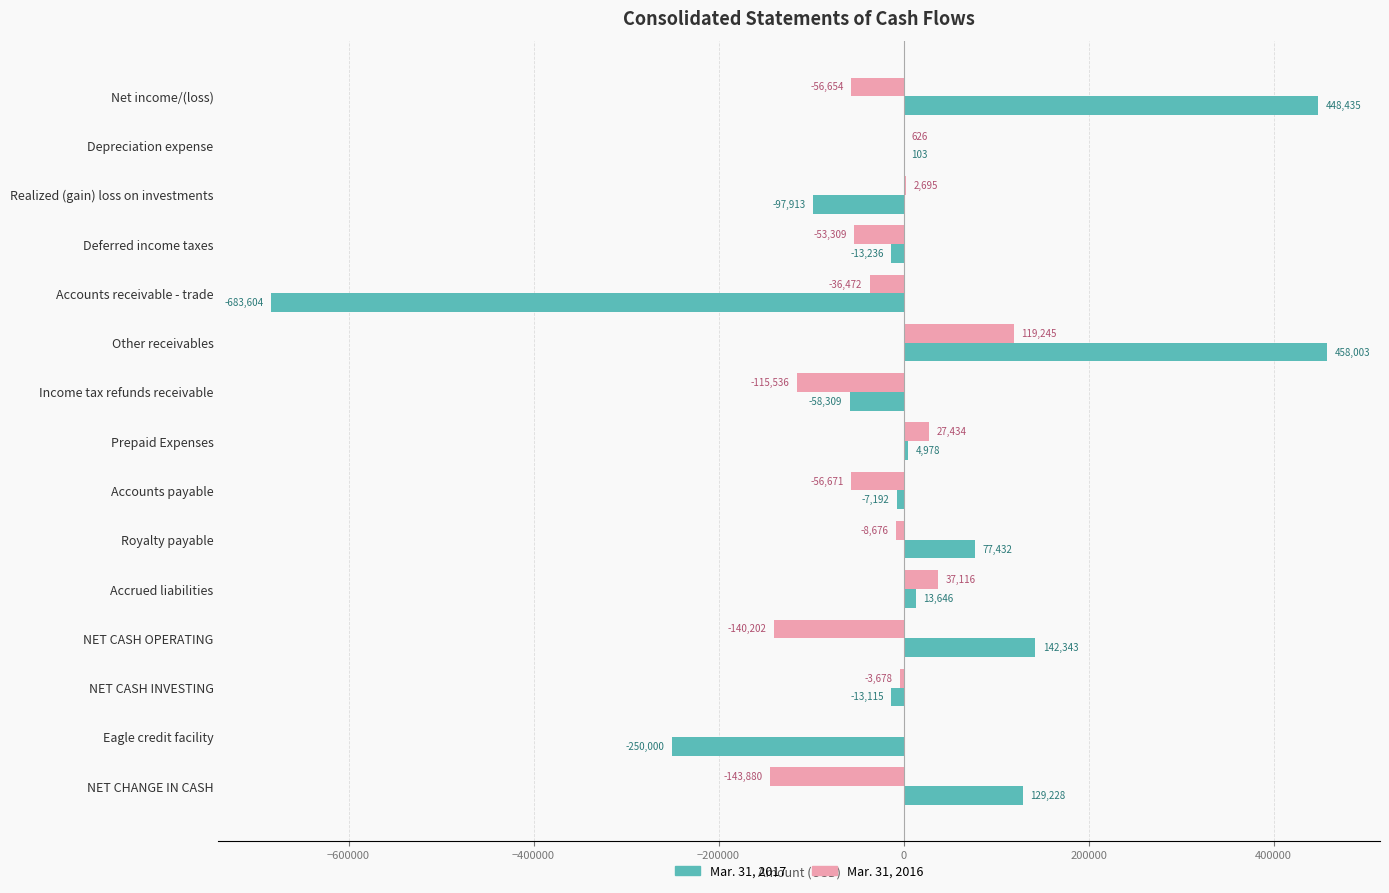

Between Other receivables and NET CHANGE IN CASH, which series saw the biggest shift?

Mar. 31, 2017